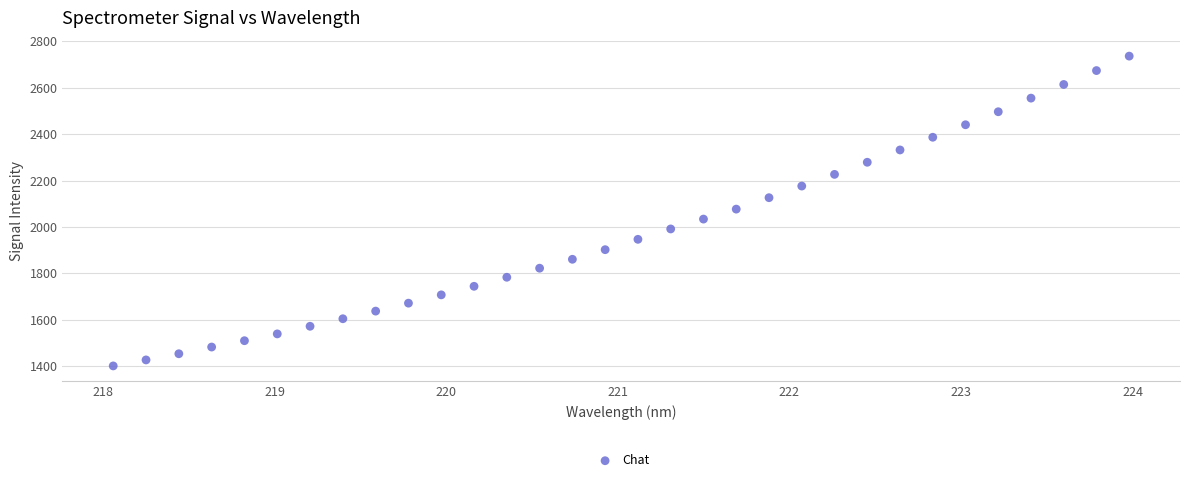

What is the range of Y values (max minus min)?

1336.1